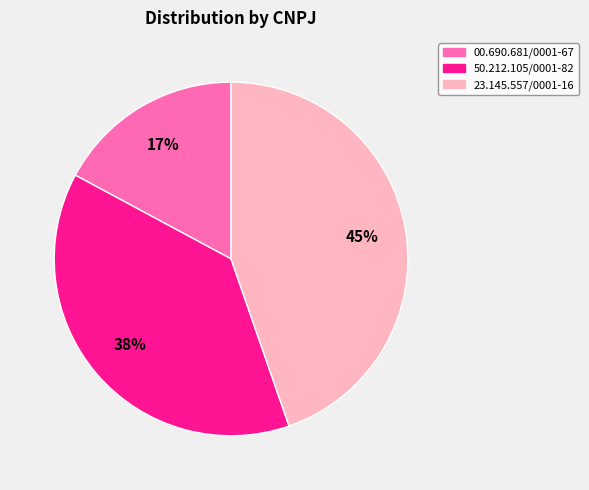

Combined, do 23.145.557/0001-16 and 50.212.105/0001-82 account for over 50%?

Yes